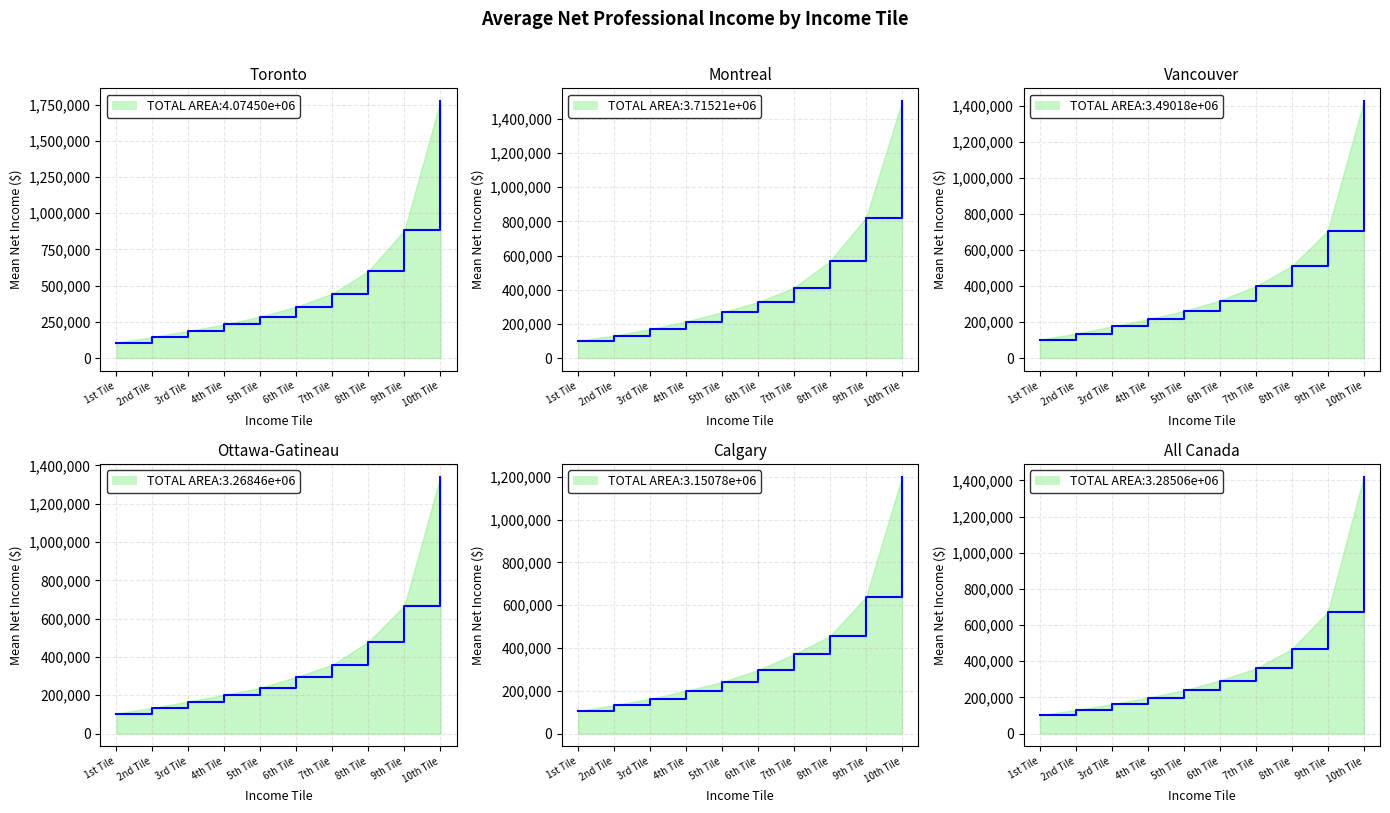

True or false: Vancouver line has more than 2 points higher than both neighbors.

False